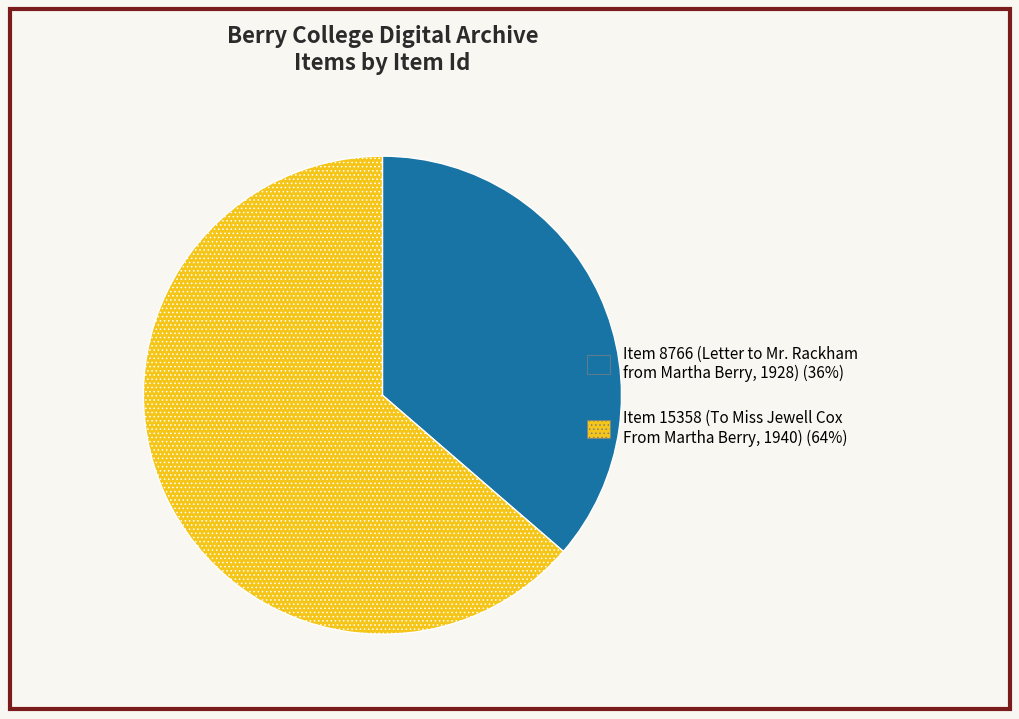

True or false: Item 8766 (Letter to Mr. Rackham from Martha Berry, 1928) (36%) accounts for 36% of the total.

True